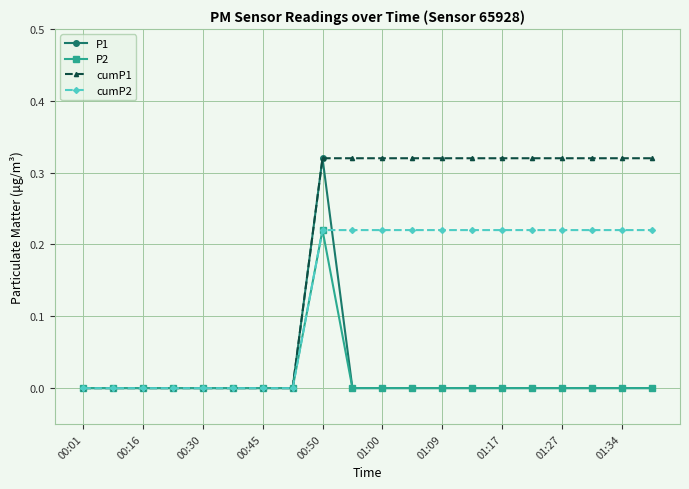

Count the number of data series in this chart.

4